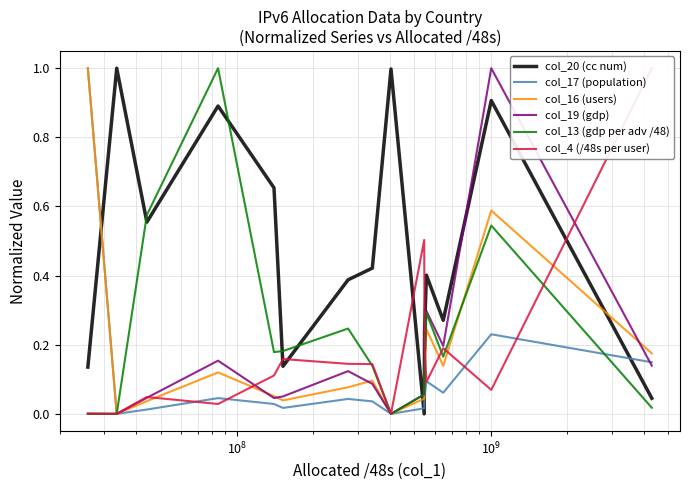

How many times do col_13 (gdp per adv /48) and col_20 (cc num) cross each other?

6